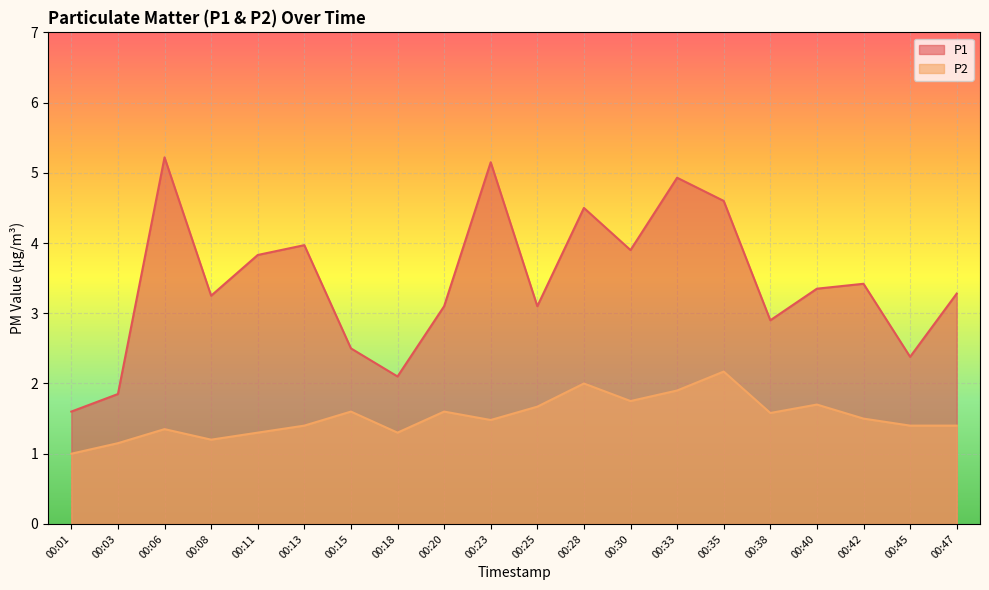

Read the P2 value at 00:40.

1.7